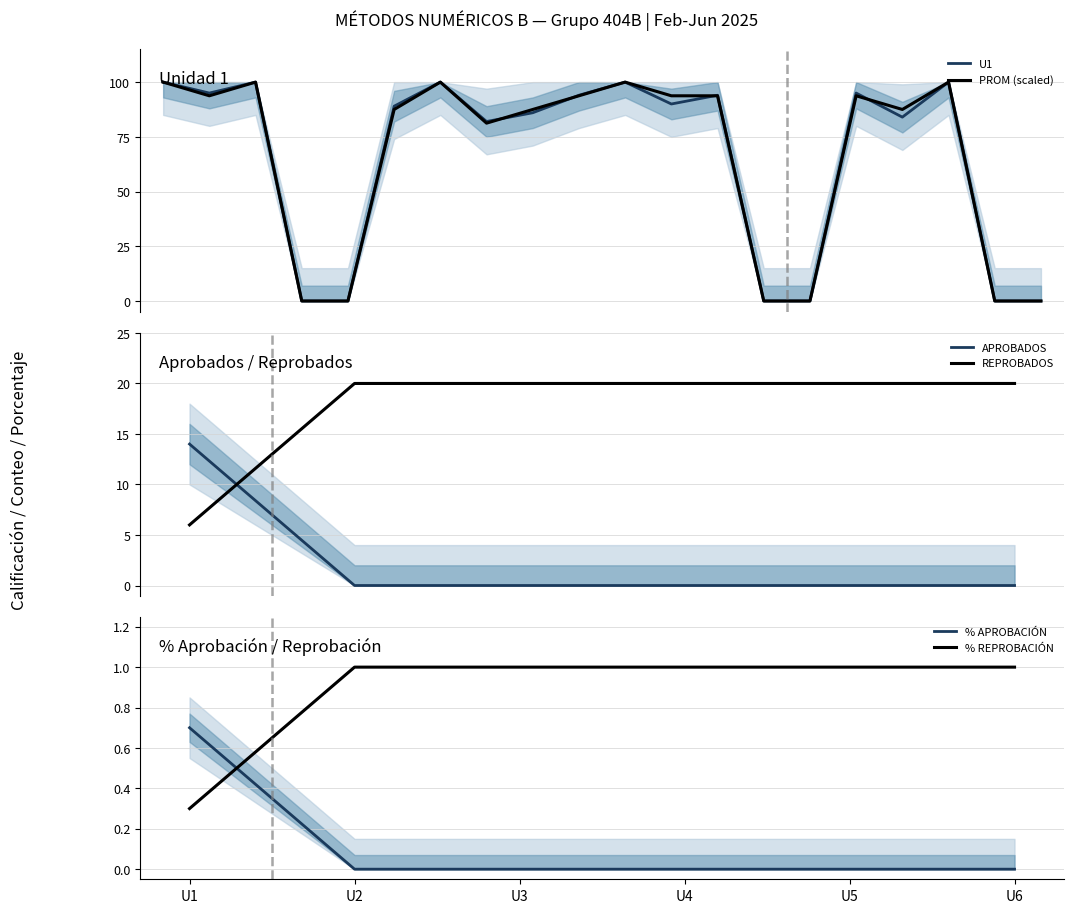

How many intersections are there between REPROBADOS and APROBADOS?

1